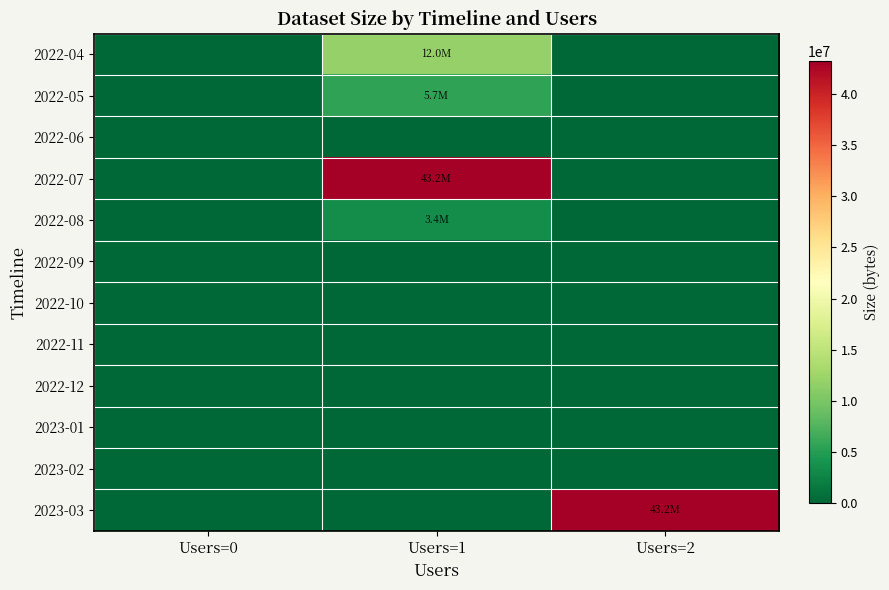

Reading right to left, transcribe all the data shown in this chart.

2022-04: Users=2=0	Users=1=11956187	Users=0=0
2022-05: Users=2=0	Users=1=5691457	Users=0=0
2022-06: Users=2=0	Users=1=0	Users=0=0
2022-07: Users=2=0	Users=1=43190608	Users=0=0
2022-08: Users=2=0	Users=1=3390110	Users=0=0
2022-09: Users=2=0	Users=1=0	Users=0=0
2022-10: Users=2=0	Users=1=0	Users=0=0
2022-11: Users=2=0	Users=1=0	Users=0=0
2022-12: Users=2=0	Users=1=0	Users=0=0
2023-01: Users=2=0	Users=1=0	Users=0=0
2023-02: Users=2=0	Users=1=0	Users=0=0
2023-03: Users=2=43191544	Users=1=0	Users=0=0